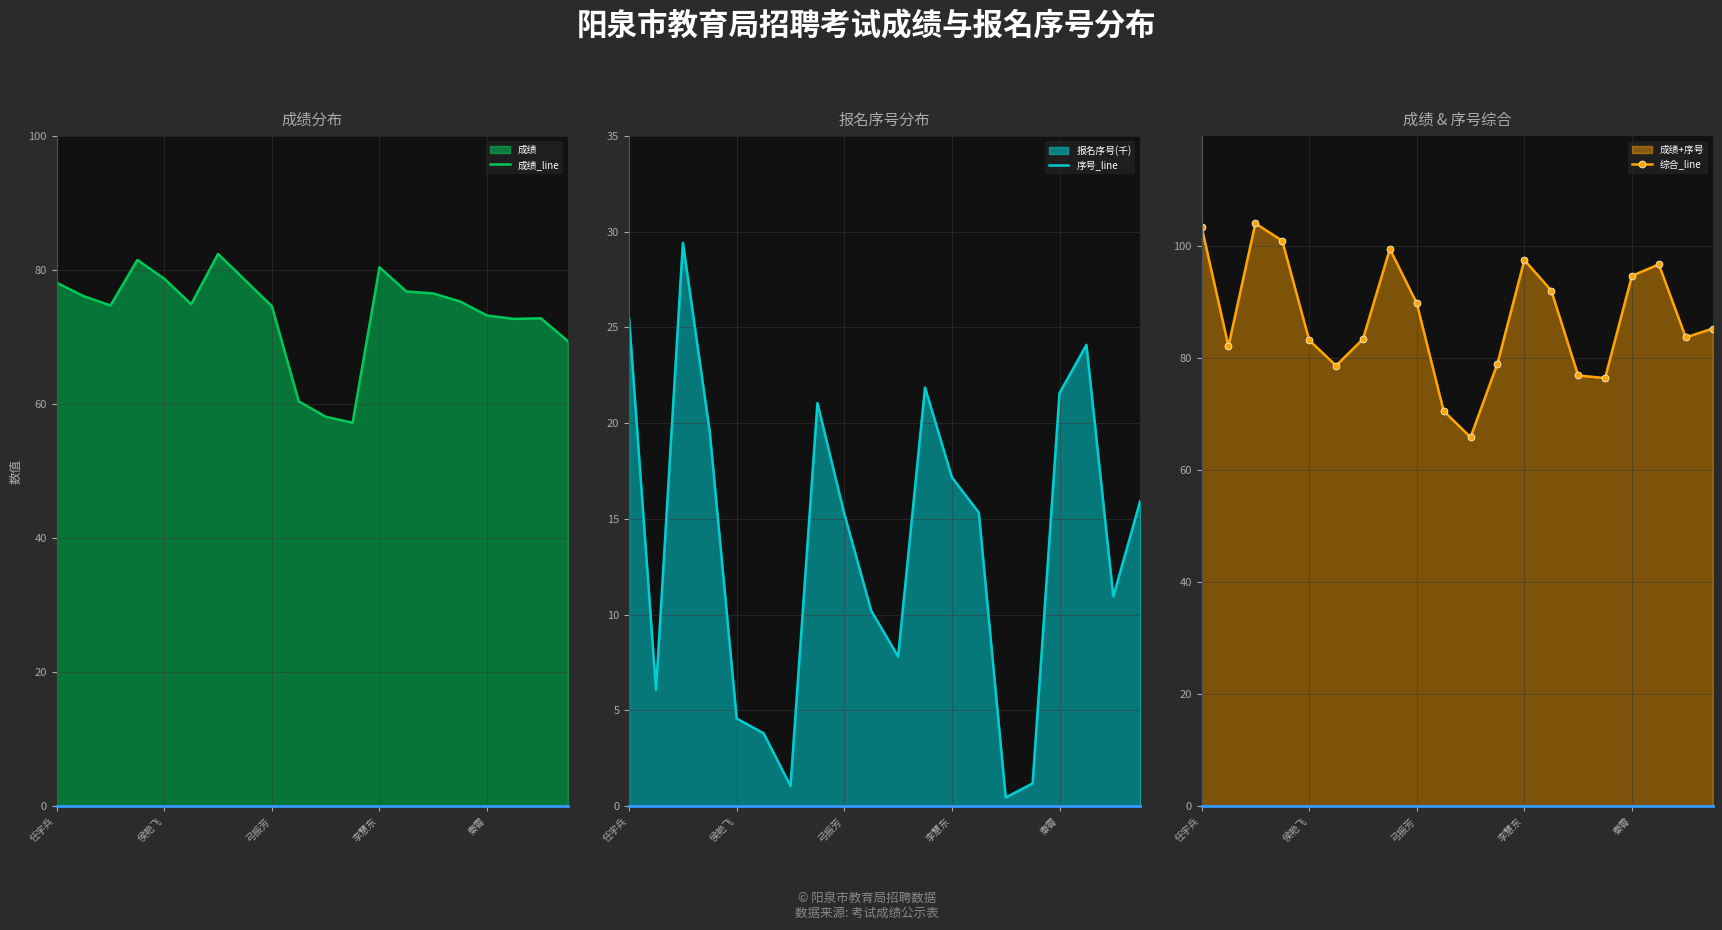

How many values in the 综合_line series exceed 85?

10